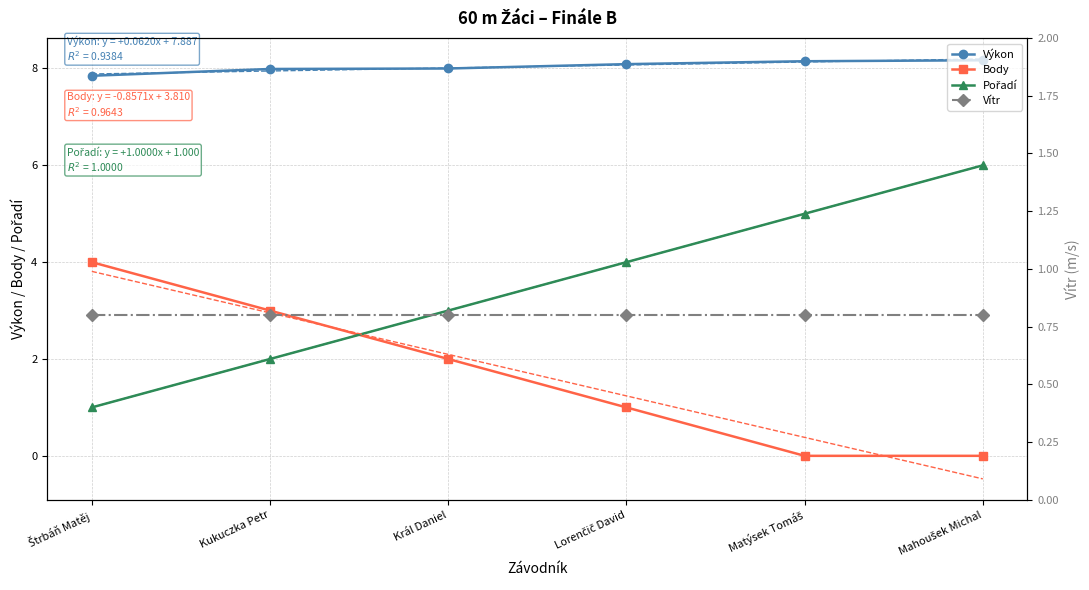

At which category is the sum across all series the highest?

Mahoušek Michal